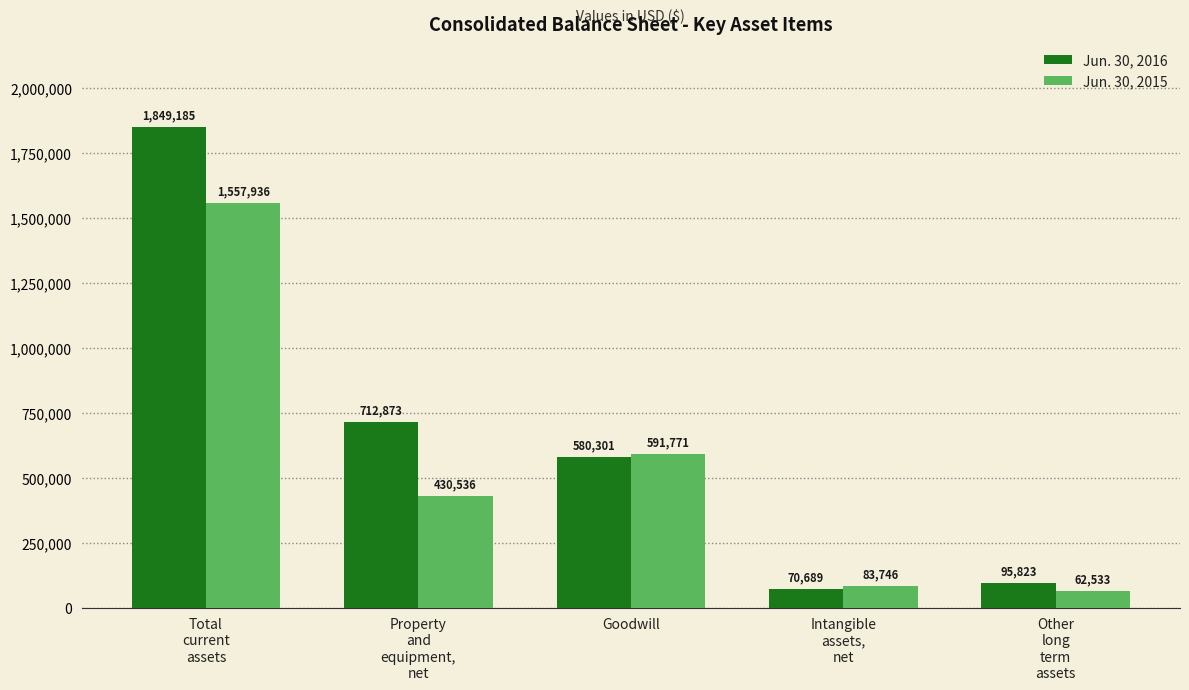

Rank the series by their maximum value, from highest to lowest.

Jun. 30, 2016, Jun. 30, 2015